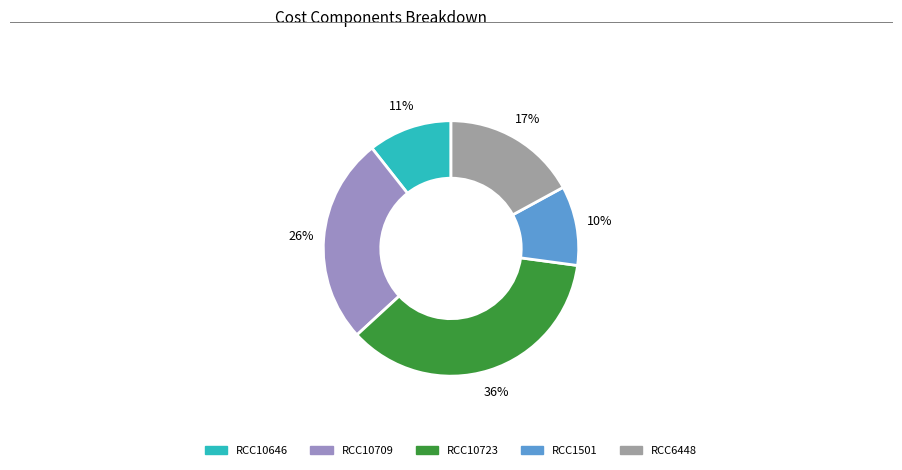

Rank the categories by value from lowest to highest.

RCC1501, RCC10646, RCC6448, RCC10709, RCC10723